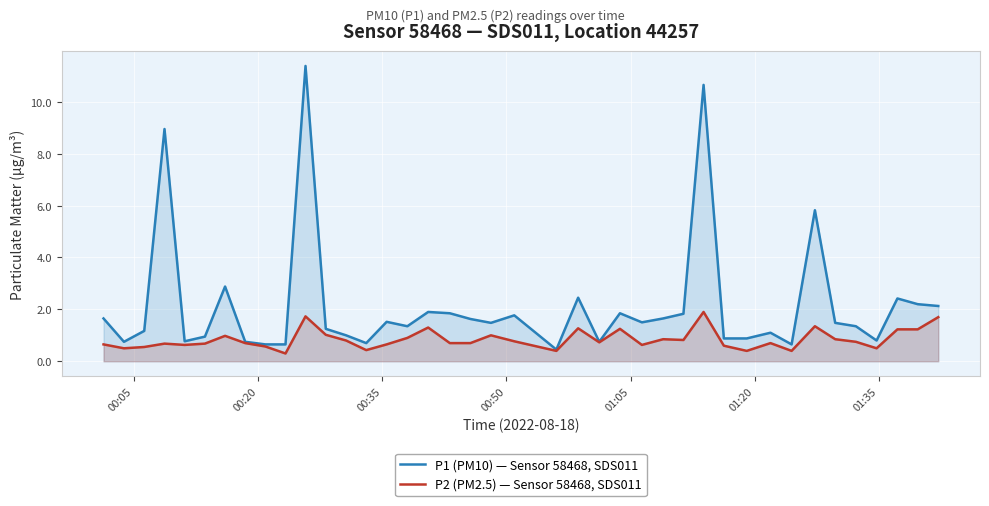

How many lines are shown in the chart?

2